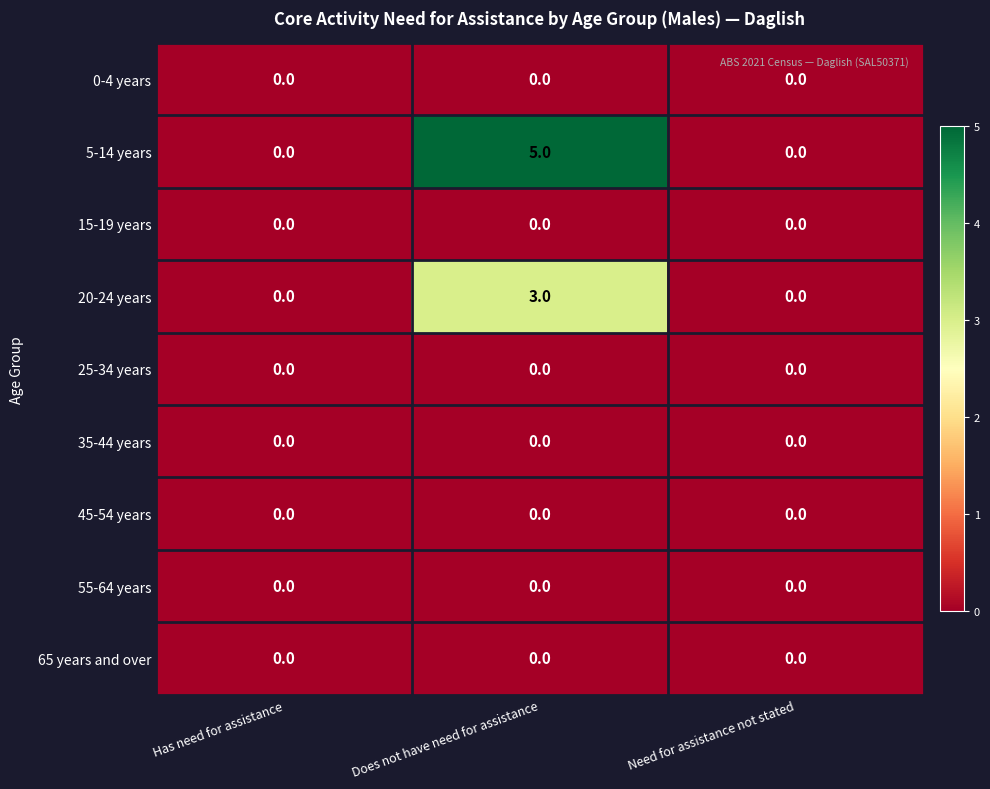

Which series has the largest total across all categories?

5-14 years